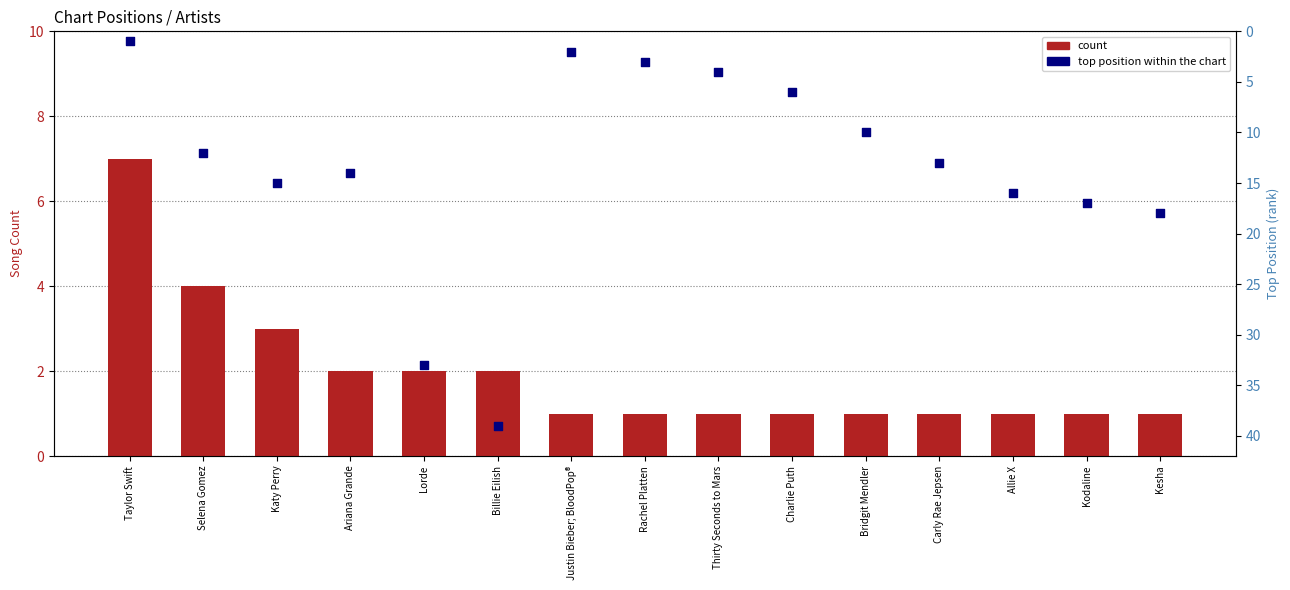

Which series has the widest spread of Y values?

top position (lower=better)